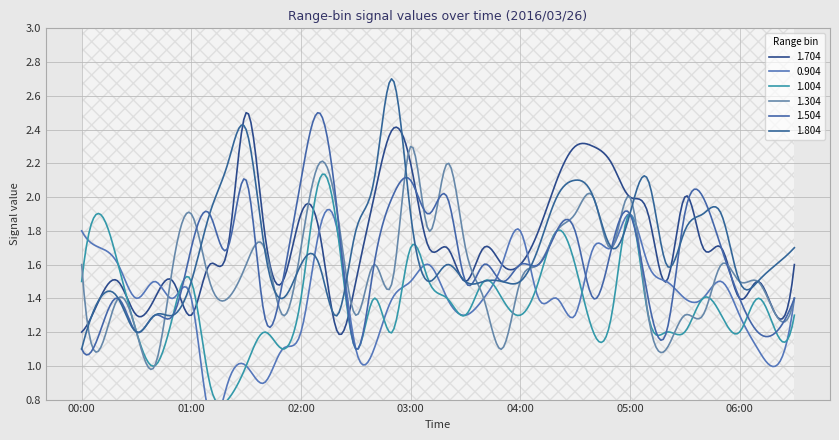

Where do 1.504 and 1.304 first cross each other?

2016/03/26 00:00 and 2016/03/26 00:10